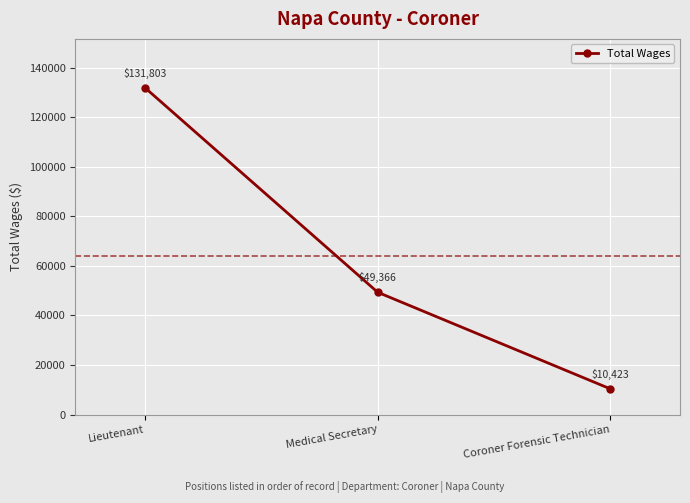

Reading left to right, transcribe all the data shown in this chart.

Lieutenant=131803	Medical Secretary=49366	Coroner Forensic Technician=10423